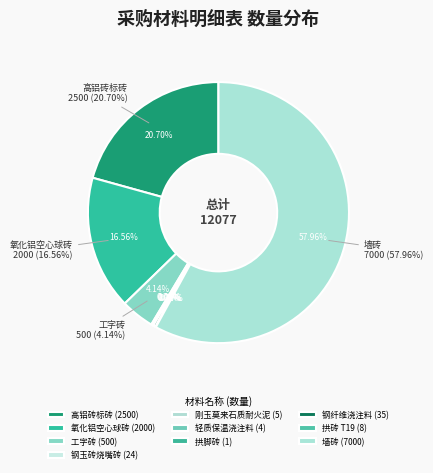

Between 高铝砖标砖 and 拱砖 T19, which is larger?

高铝砖标砖